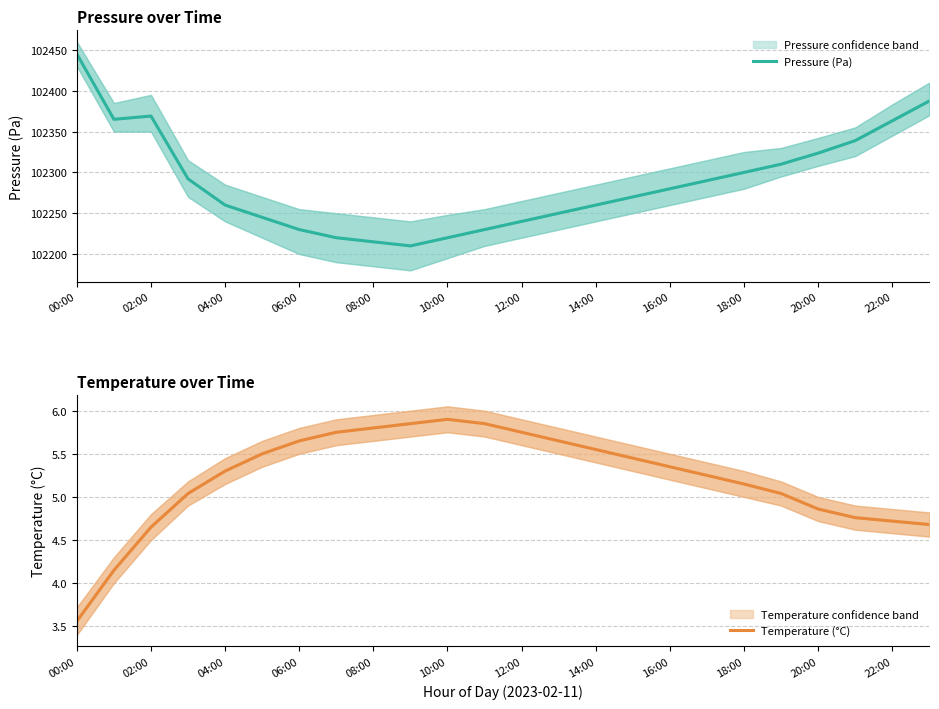

True or false: Pressure (Pa) has a value of 144028.7 at 10:00.

False